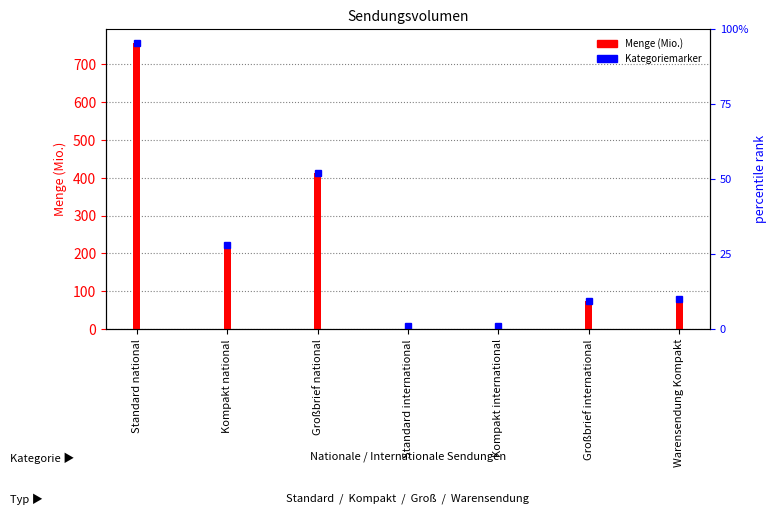

How many bars are there in total?

7